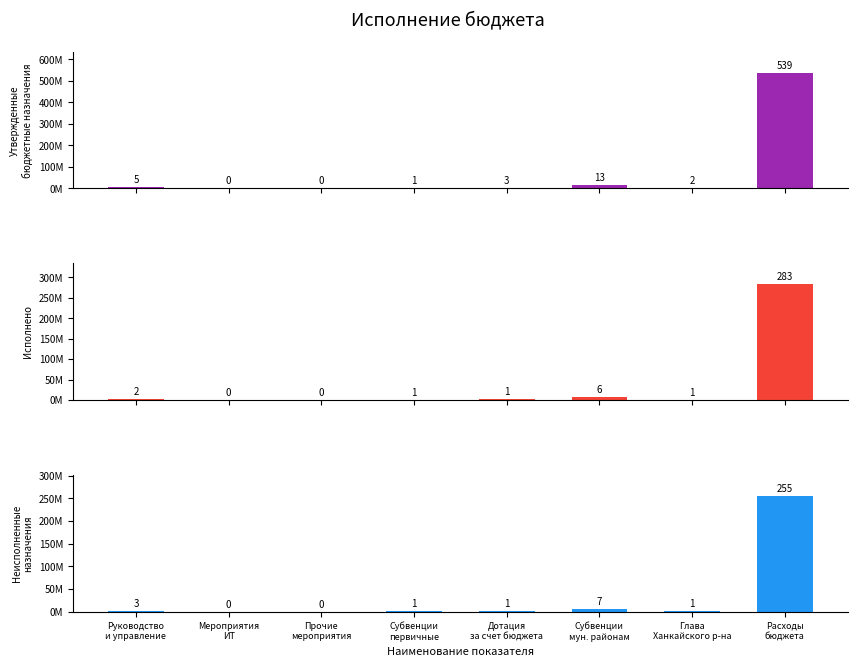

What is the sum of all Утвержденные бюджетные назначения values?

563460385.0